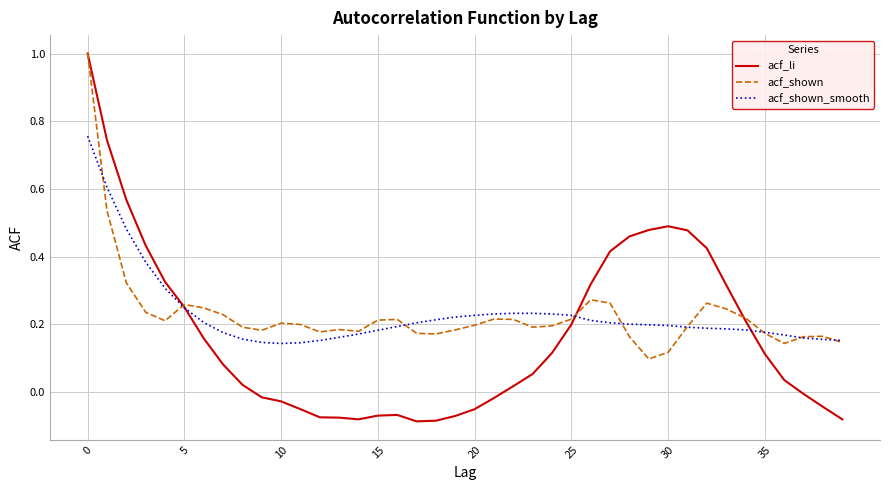

What is the highest value of the acf_li series?

1.0